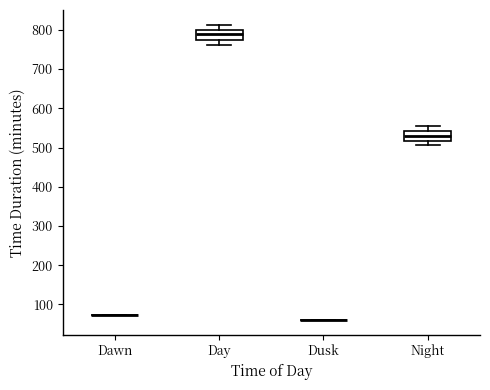

Reading left to right, transcribe this box plot: for each box, give where its median line is, the range the box spans, and where its two whiskers end, as read against the y-axis. The values are not printed on the chart, so give them approximately, as read against the axis.

Dawn: box collapsed to a line at 70, whiskers 70 to 70
Day: median 790, box 780 to 800, whiskers 760 to 810
Dusk: box collapsed to a line at 60, whiskers 60 to 60
Night: median 530, box 520 to 540, whiskers 510 to 560